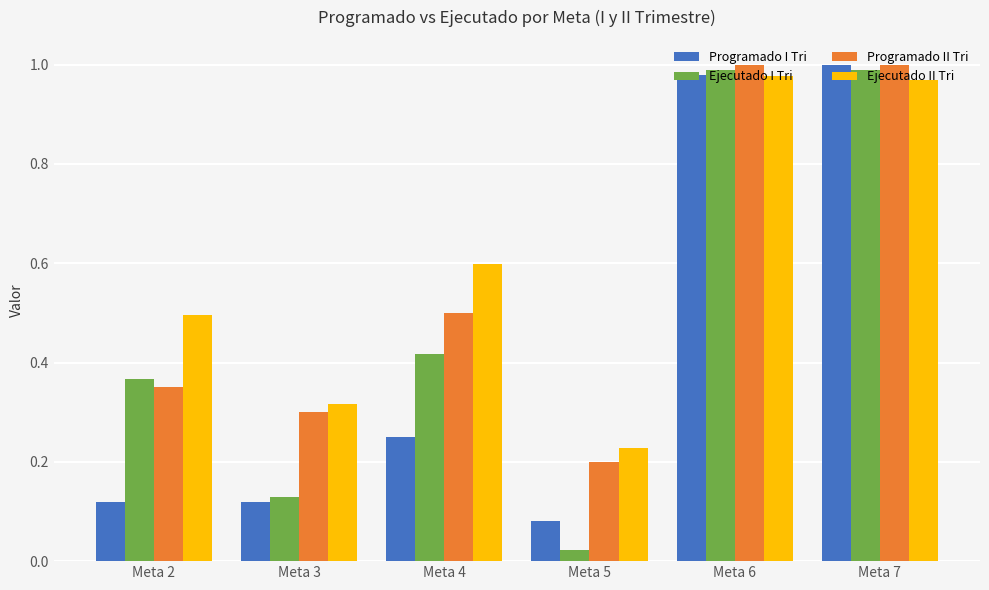

At Meta 4, list the series in order from smallest to largest.

Programado I Tri, Ejecutado I Tri, Programado II Tri, Ejecutado II Tri